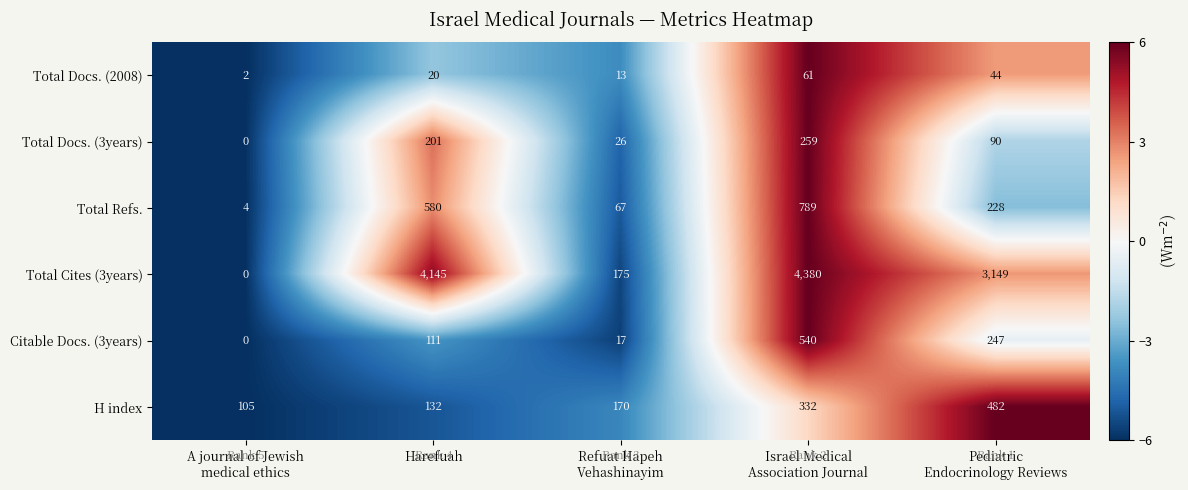

True or false: Citable Docs. (3years) has a value of 9.8 at Israel Medical Association Journal.

False